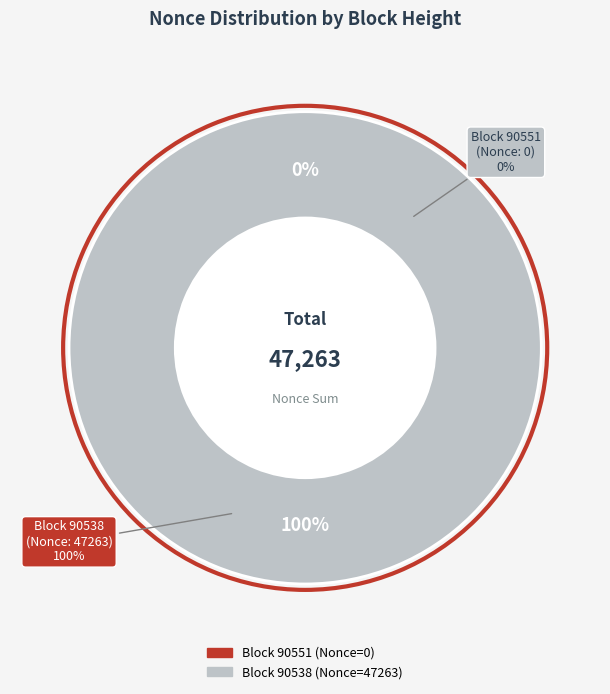

To the nearest percent, what is the combined percentage of 90538 and 90551?

100%